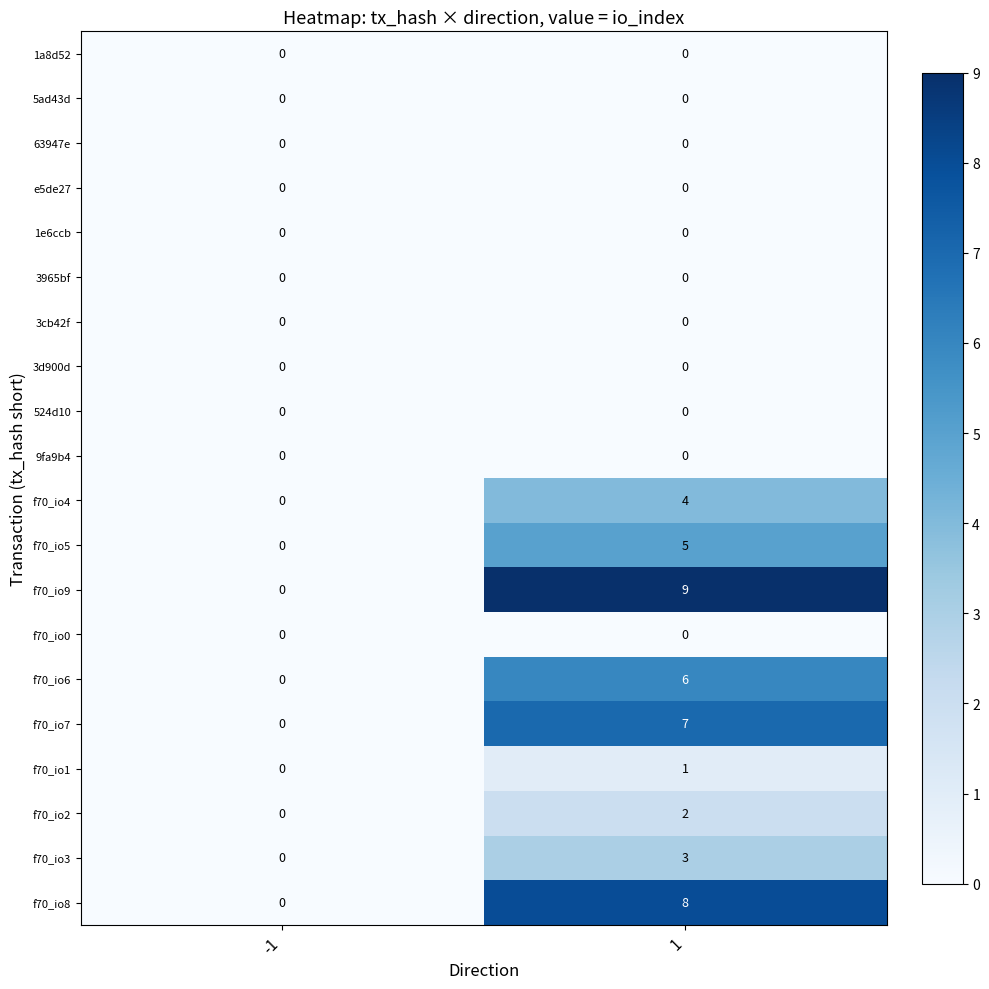

How many categories are shown in the chart?

2